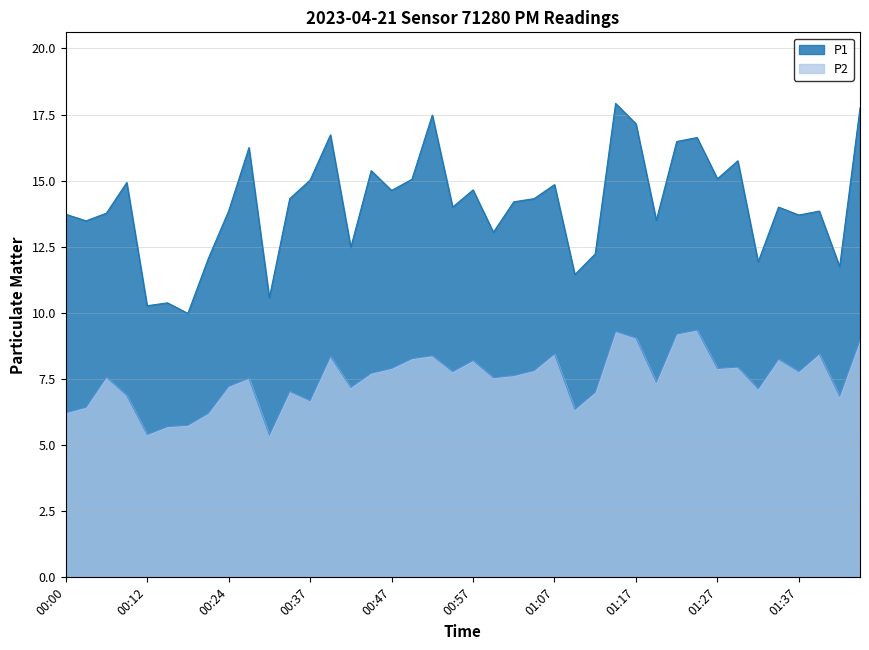

Read the P1 value at 00:02.

13.5